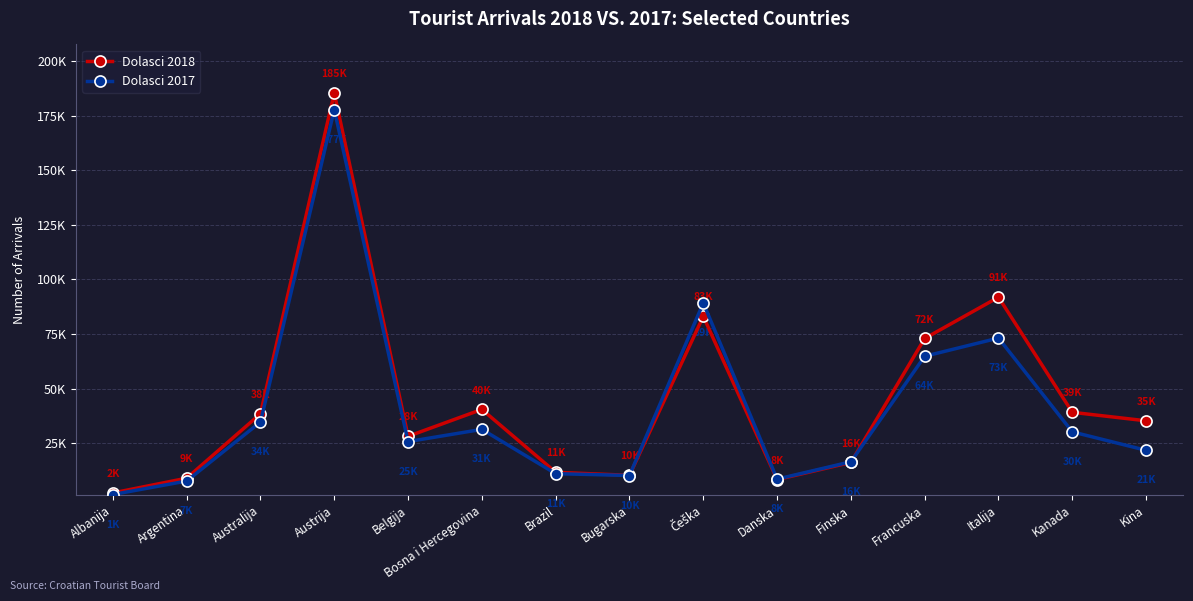

What are all the series names shown in the legend?

Dolasci 2018, Dolasci 2017